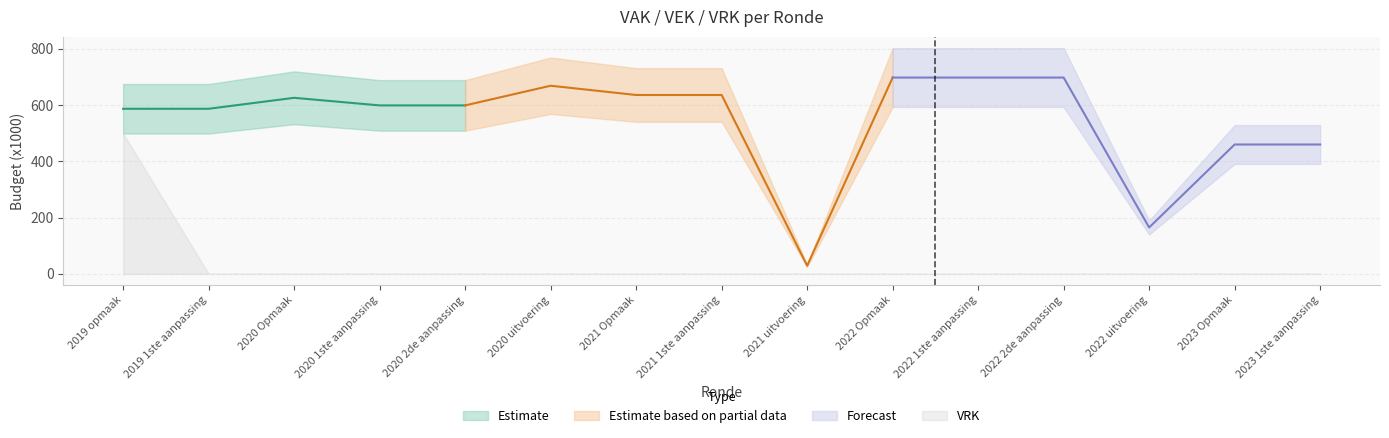

List the labels in order of VRK value, smallest first.

2019 1ste aanpassing, 2020 Opmaak, 2020 1ste aanpassing, 2020 2de aanpassing, 2020 uitvoering, 2021 Opmaak, 2021 1ste aanpassing, 2021 uitvoering, 2022 Opmaak, 2022 1ste aanpassing, 2022 2de aanpassing, 2022 uitvoering, 2023 Opmaak, 2023 1ste aanpassing, 2019 opmaak